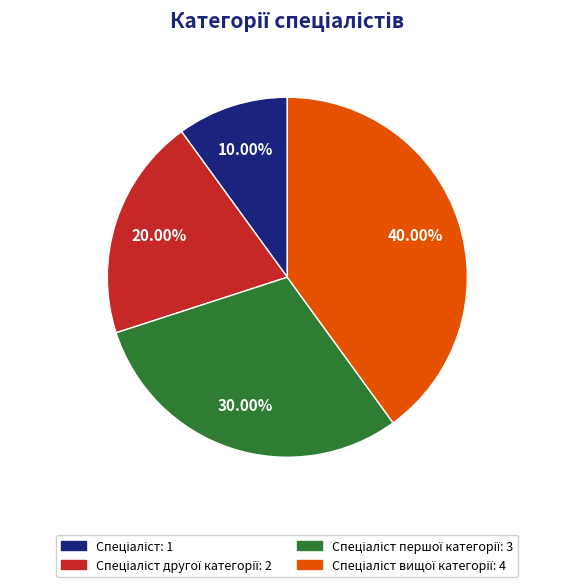

Does any single category account for the majority?

No